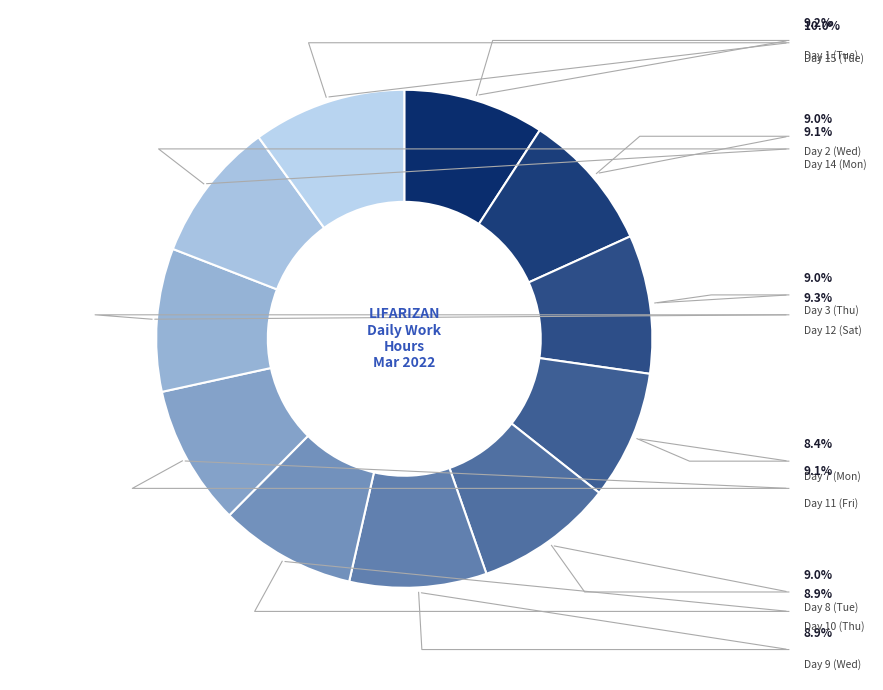

Is it true that Day 10 (Thu) is 9% of the pie?

True